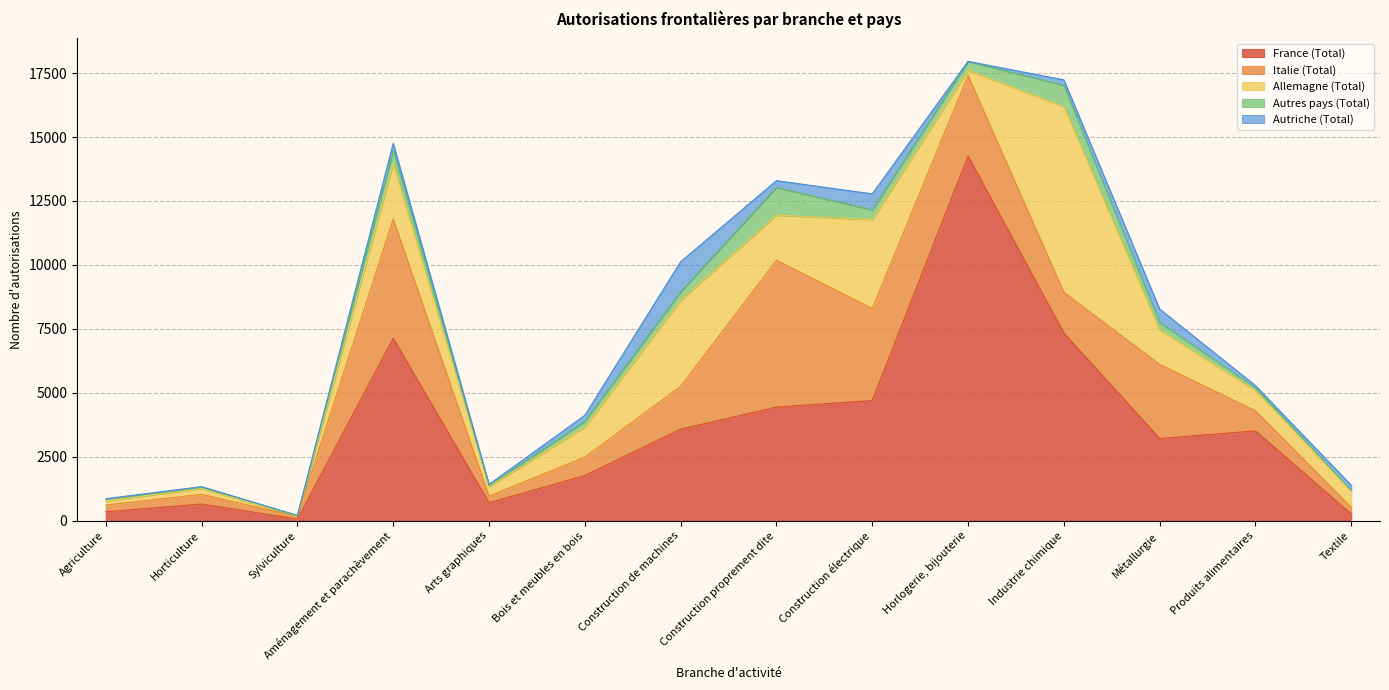

Is the value of Allemagne (Total) at Métallurgie greater than the value of Autres pays (Total) at Produits alimentaires?

Yes